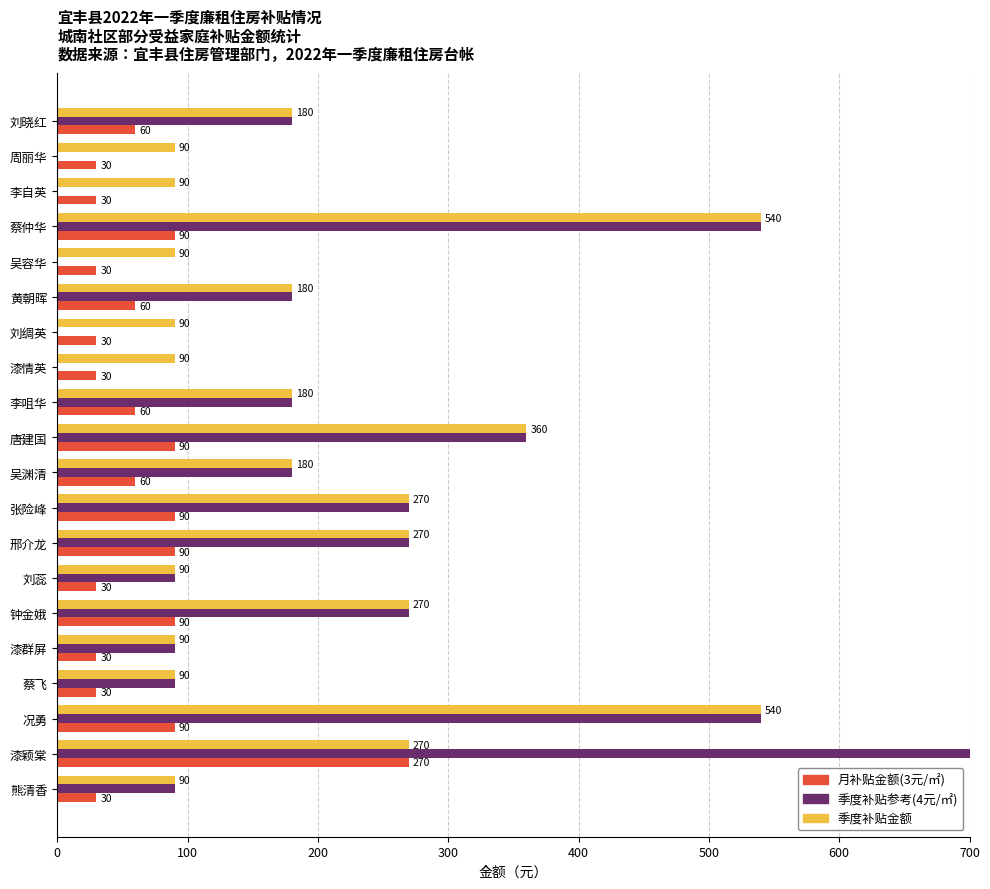

What is the average value of the 季度补贴金额 series?

202